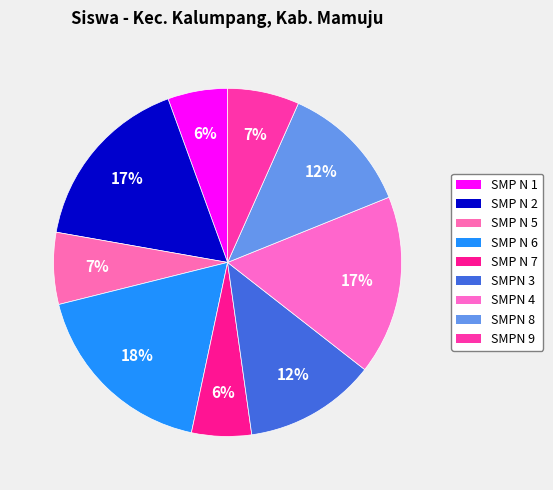

How many segments does this pie chart have?

9